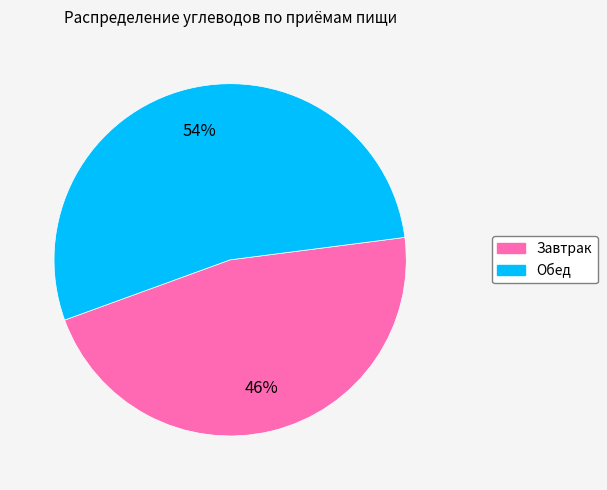

Rank the categories by value from highest to lowest.

Обед, Завтрак